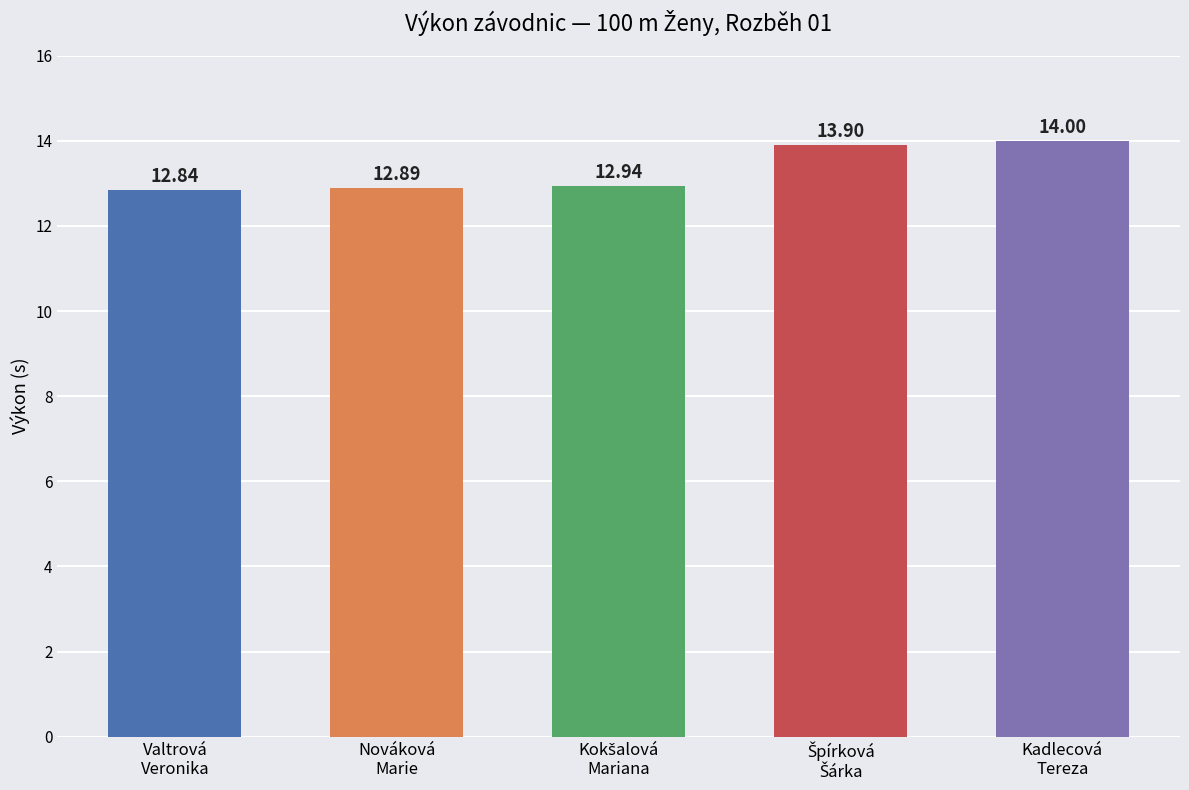

What is the difference between the maximum and second lowest values?

1.1